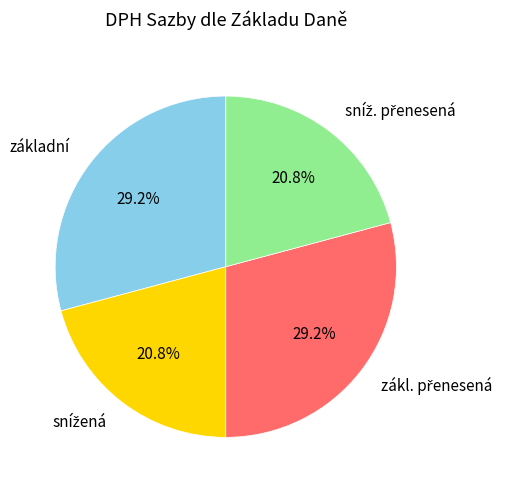

Is there any slice that represents more than half of the pie?

No